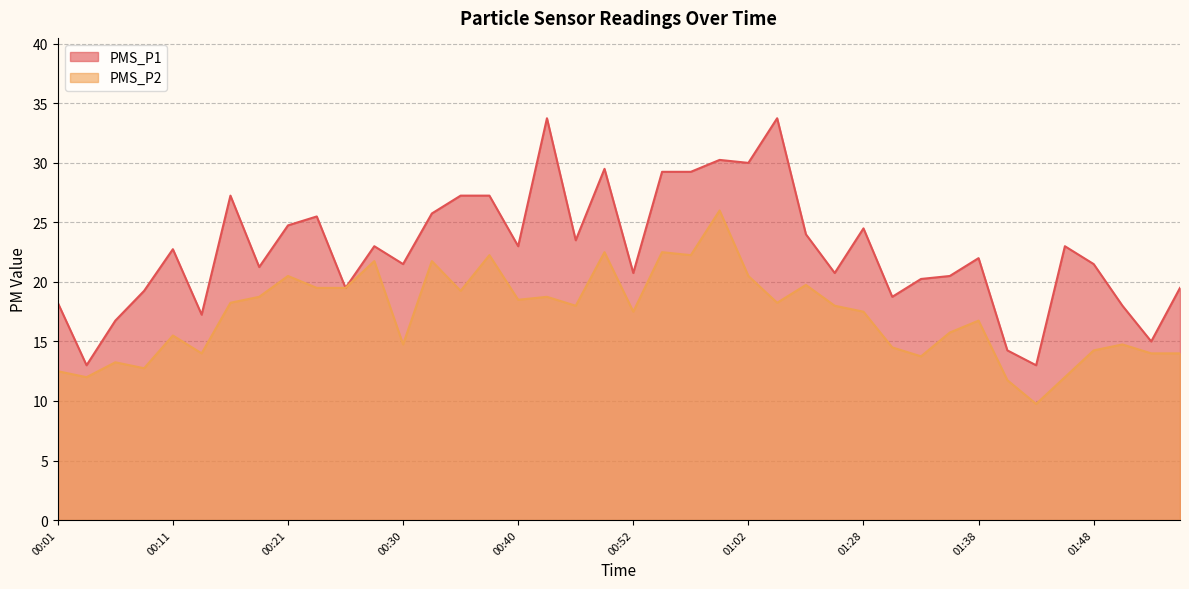

What value does the PMS_P1 series have at 00:18?

21.2